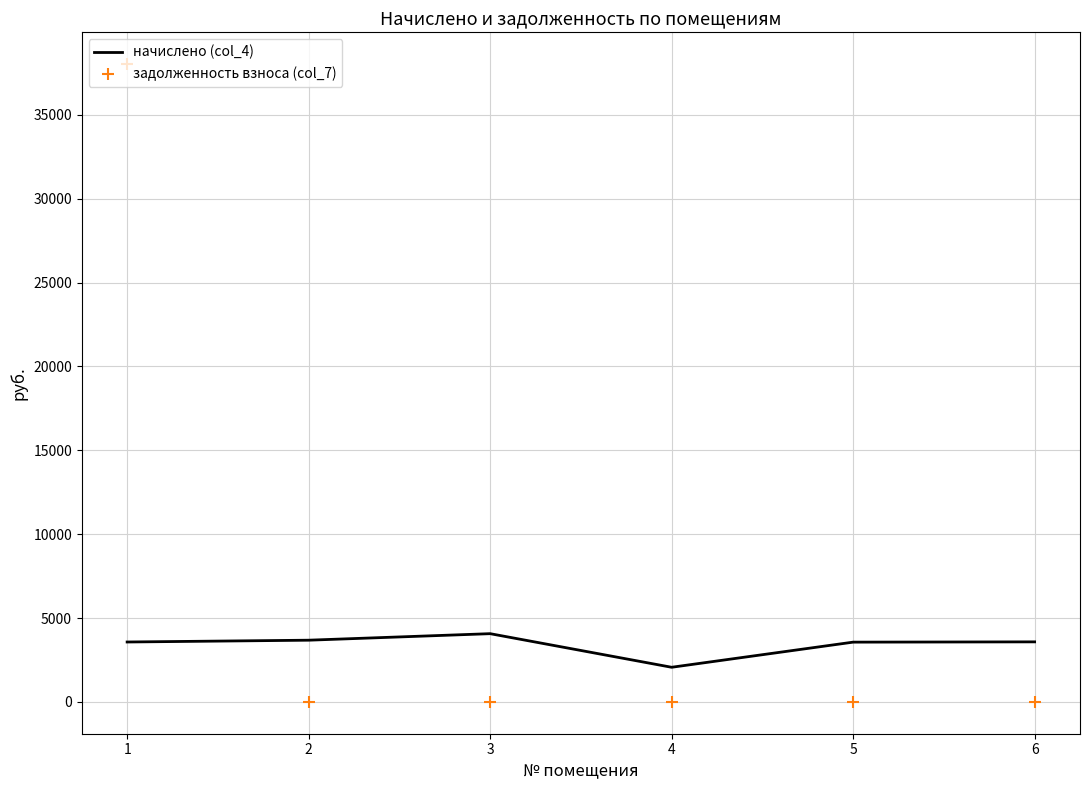

Is the value of задолженность взноса (col_7) at 6 greater than the value of начислено (col_4) at 6?

No